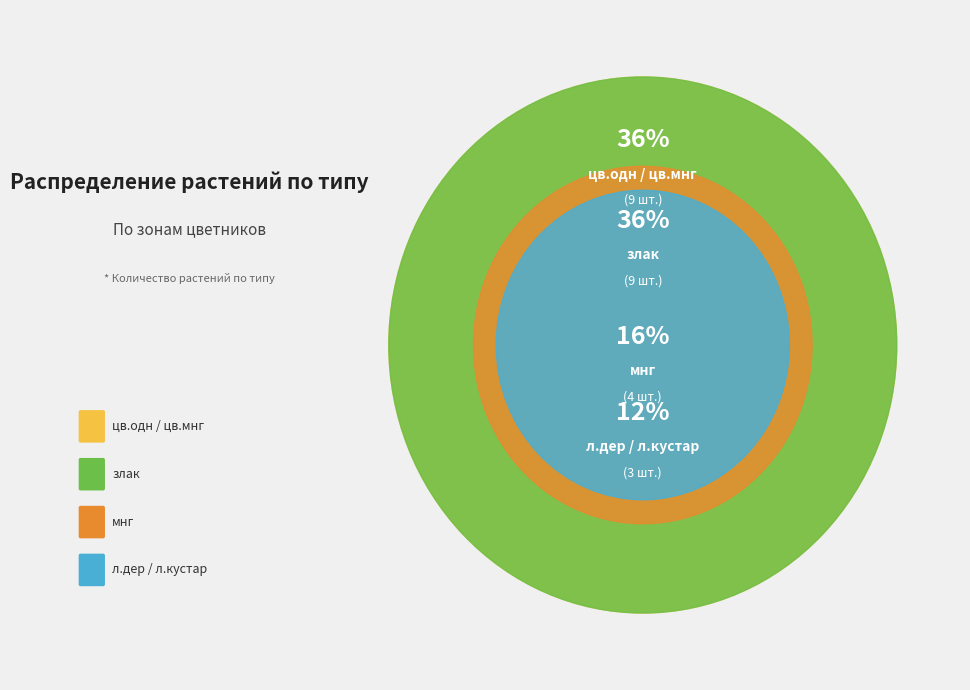

Which slice is the largest?

злак